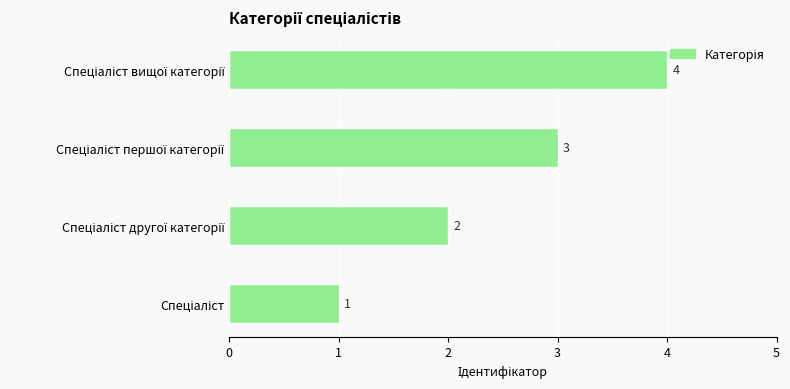

How many values are between 2 and 4?

3